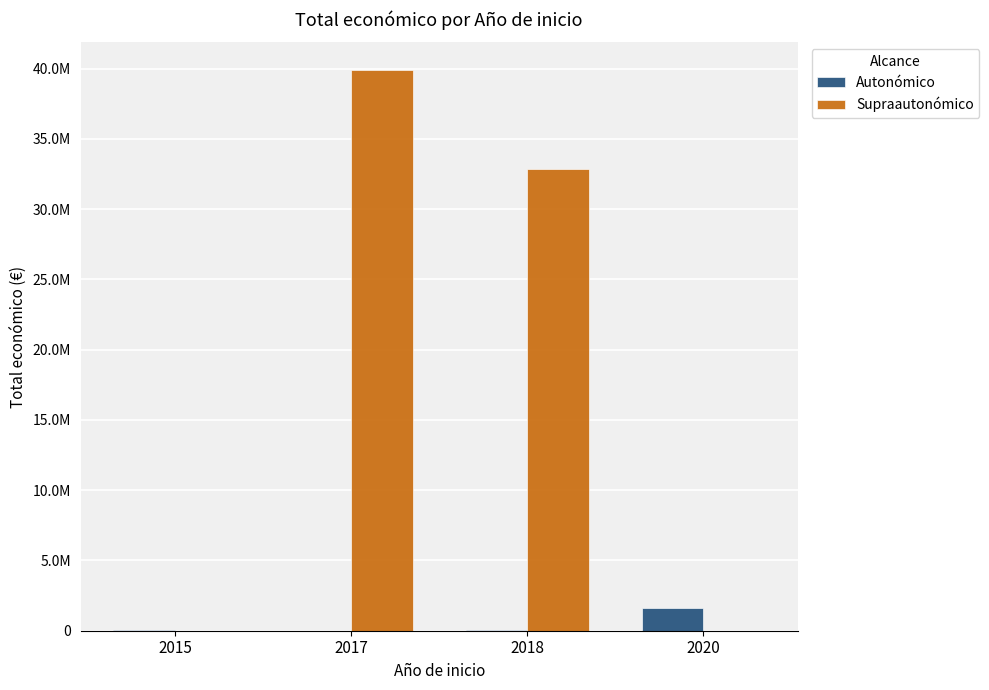

Is it true that Autonómico equals 81435 at 2015?

False